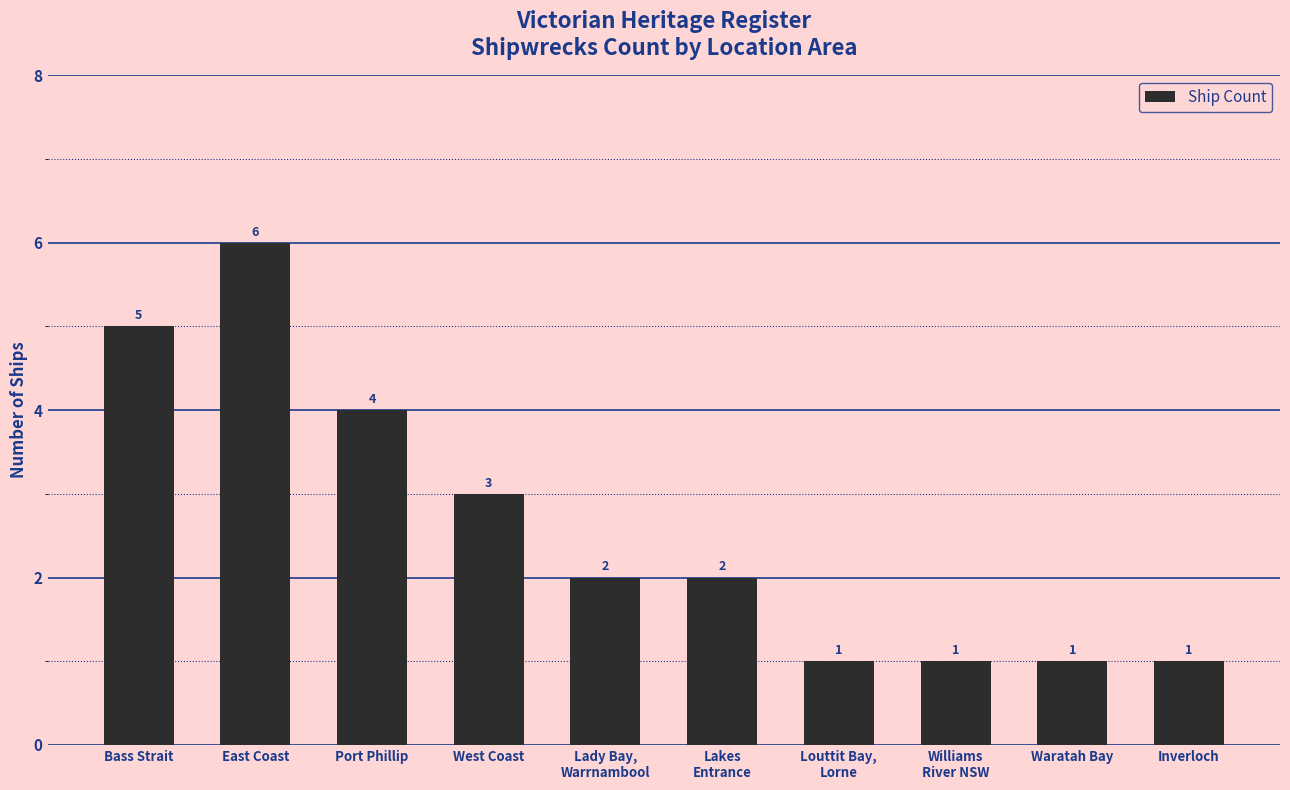

What is the change in value from Port Phillip to West Coast?

-1